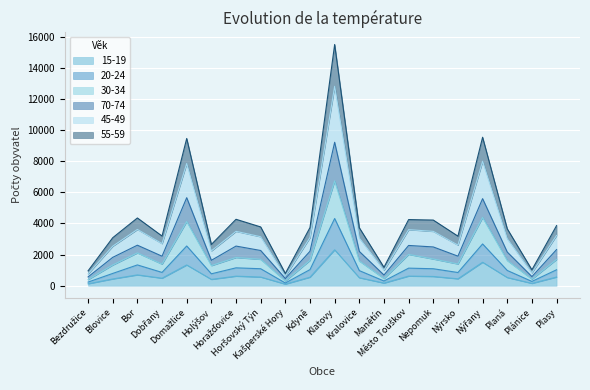

Which series changed the most between Dobřany and Nepomuk?

55-59